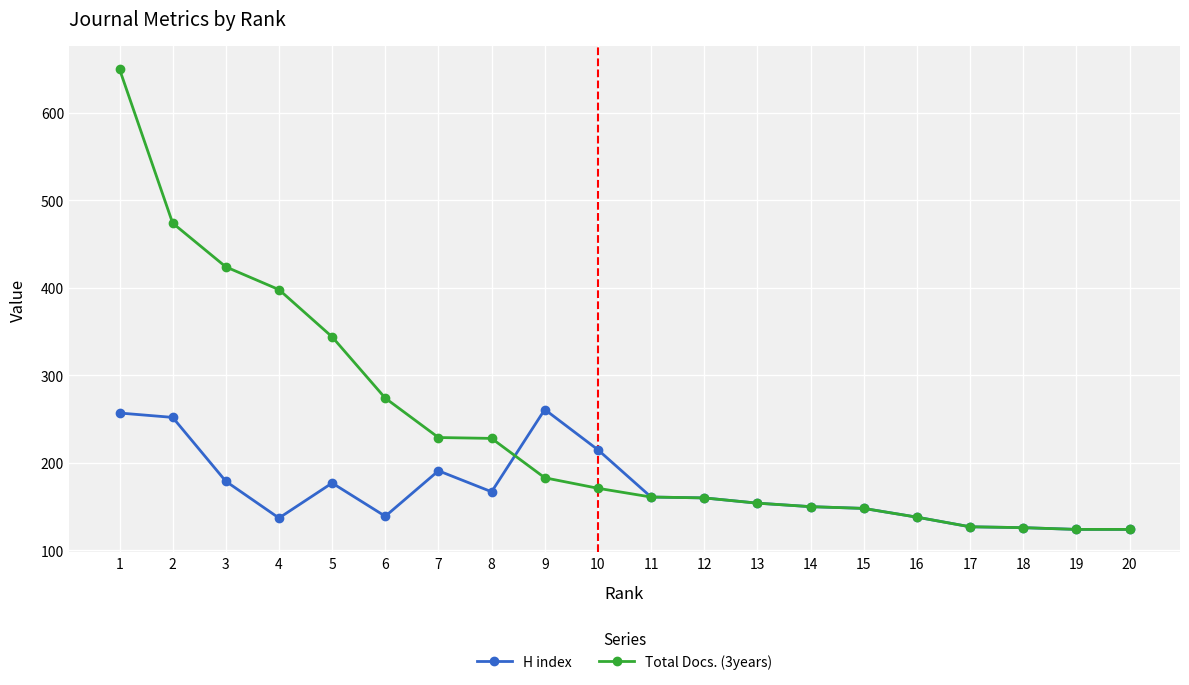

Which series has the largest range (max minus min)?

Total Docs. (3years)